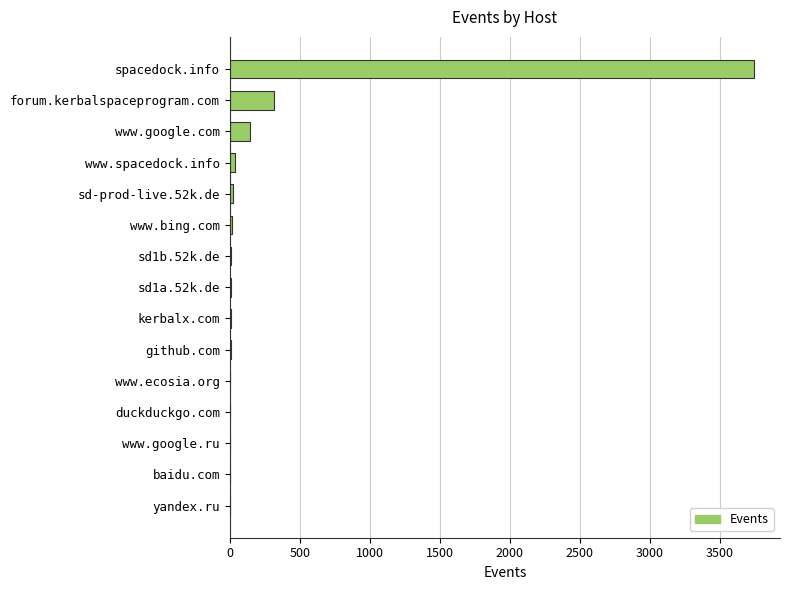

What is the maximum value shown in the chart?

3743